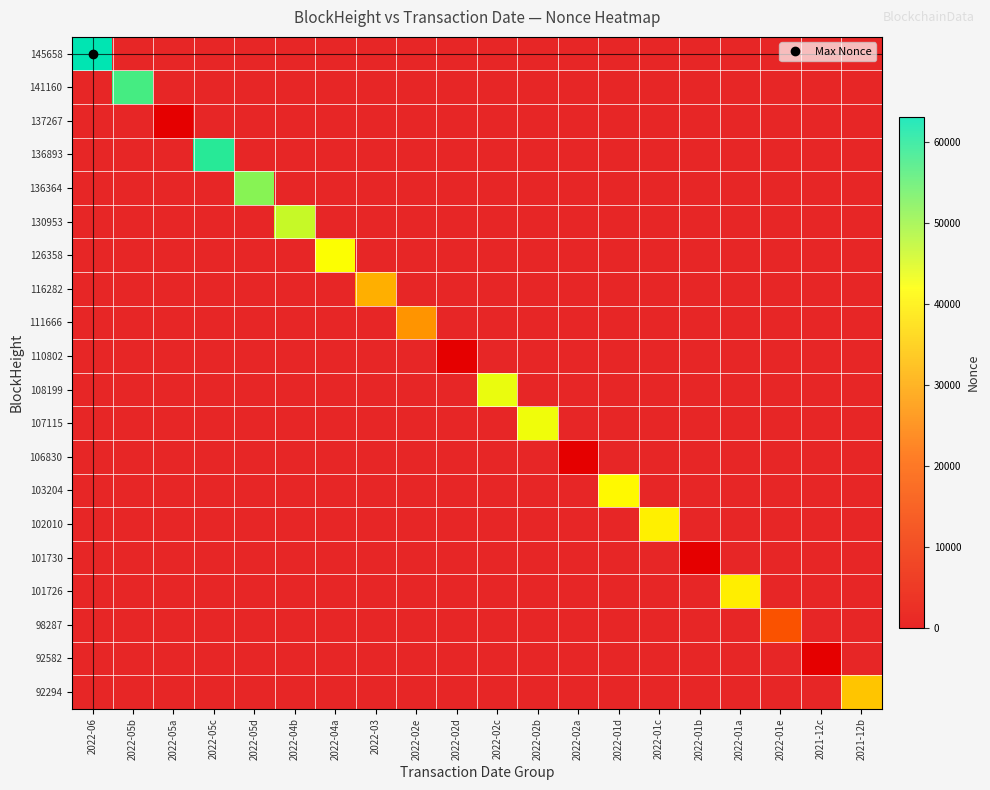

How many distinct data groups are displayed?

20